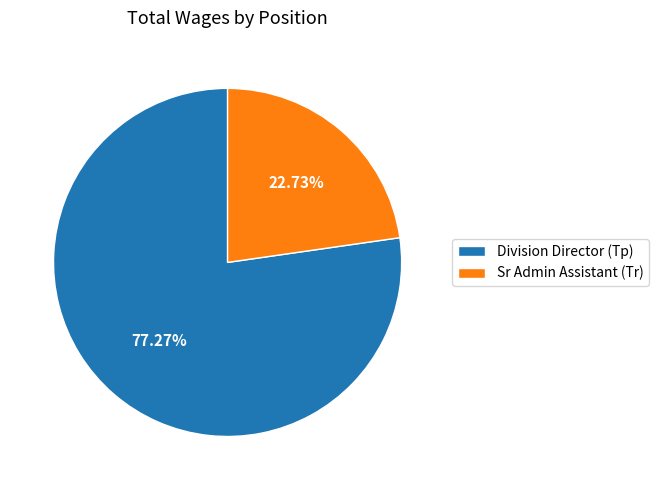

Approximately how many times larger is the value at Division Director (Tp) compared to Sr Admin Assistant (Tr)?

3.4